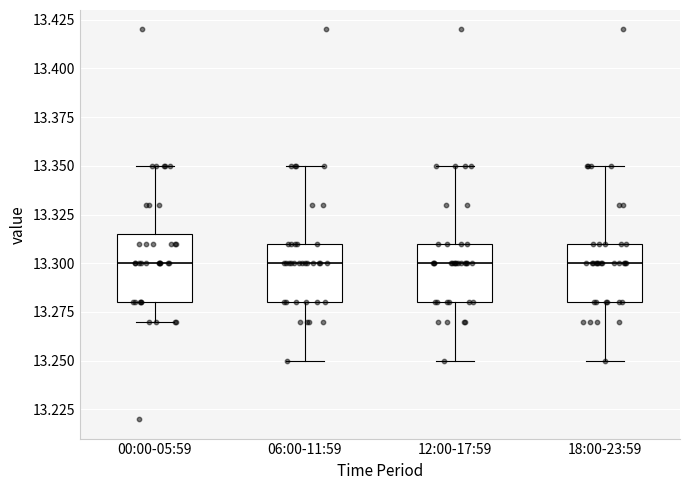

Reading left to right, transcribe this box plot: for each box, give where its median line is, the range the box spans, and where its two whiskers end, as read against the y-axis. The values are not printed on the chart, so give them approximately, as read against the axis.

00:00-05:59: median 13.300, box 13.280 to 13.315, whiskers 13.270 to 13.350
06:00-11:59: median 13.300, box 13.280 to 13.310, whiskers 13.250 to 13.350
12:00-17:59: median 13.300, box 13.280 to 13.310, whiskers 13.250 to 13.350
18:00-23:59: median 13.300, box 13.280 to 13.310, whiskers 13.250 to 13.350